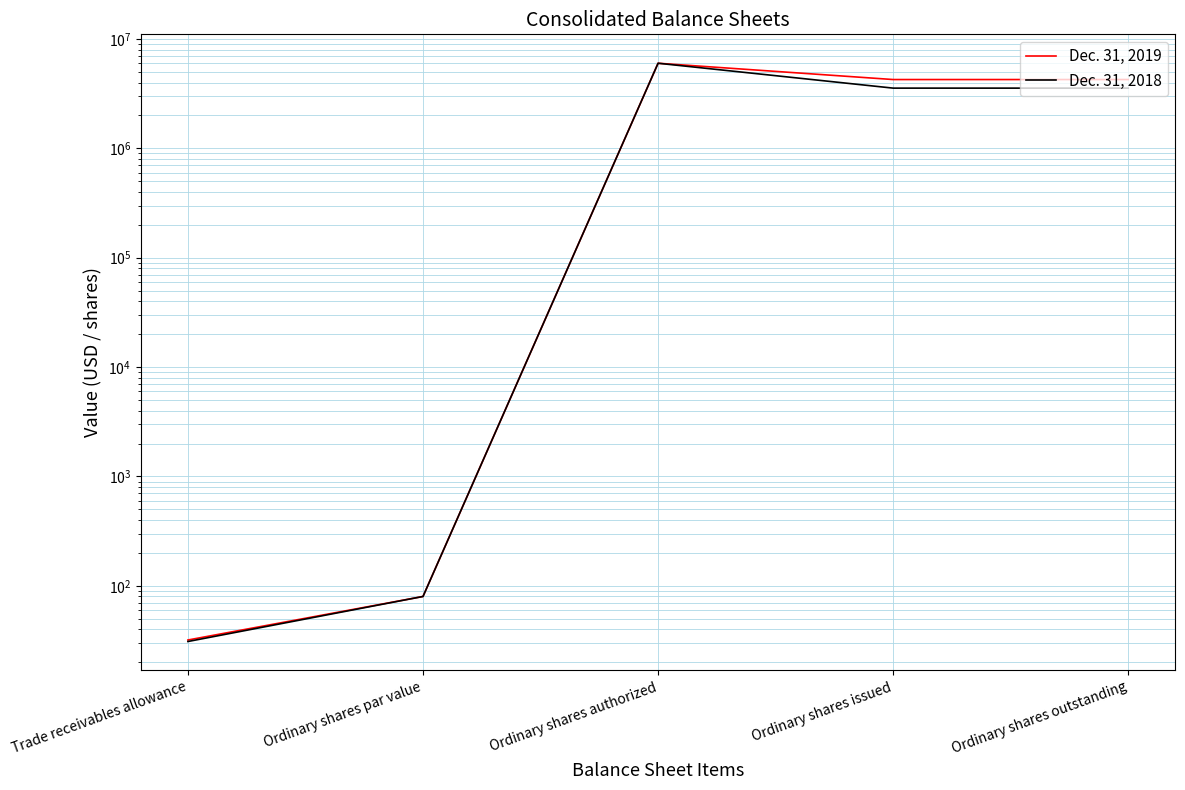

List the series in order of their overall mean, highest first.

Dec. 31, 2019, Dec. 31, 2018